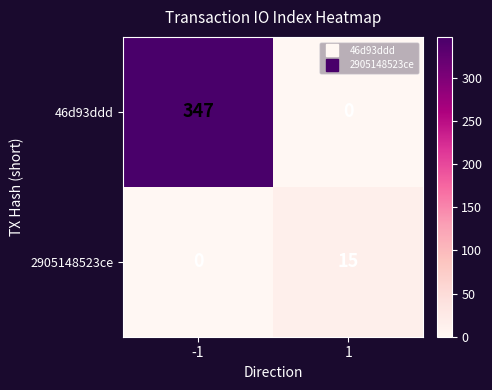

Reading left to right, list all the values displayed in this chart.

46d93ddd: 347	0
2905148523ce: 0	15